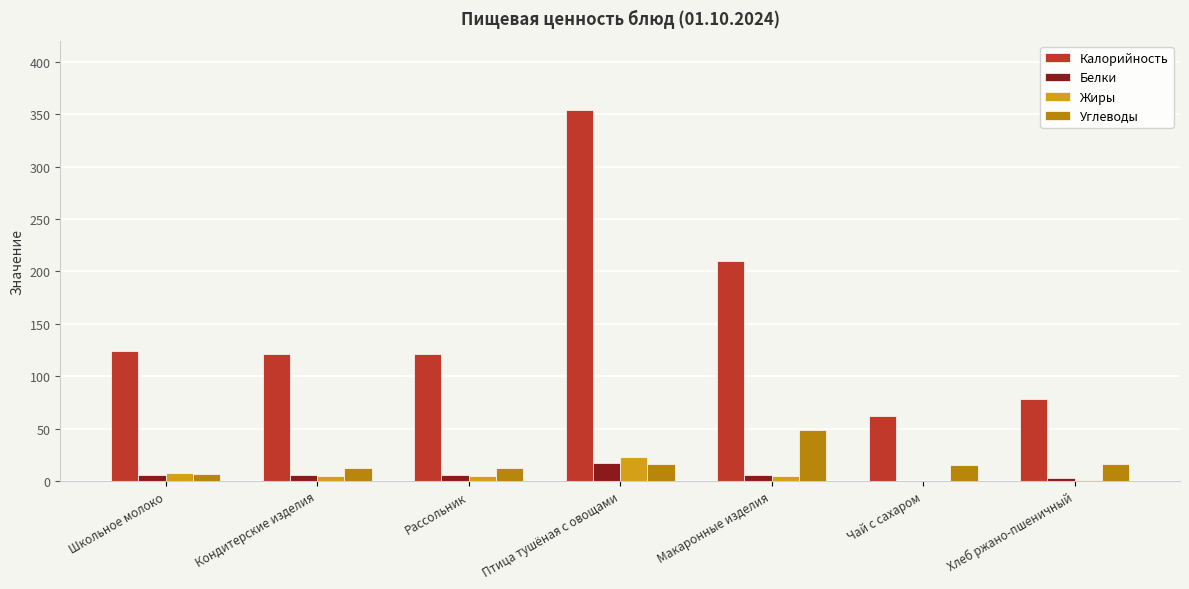

Which series has the largest total across all categories?

Калорийность